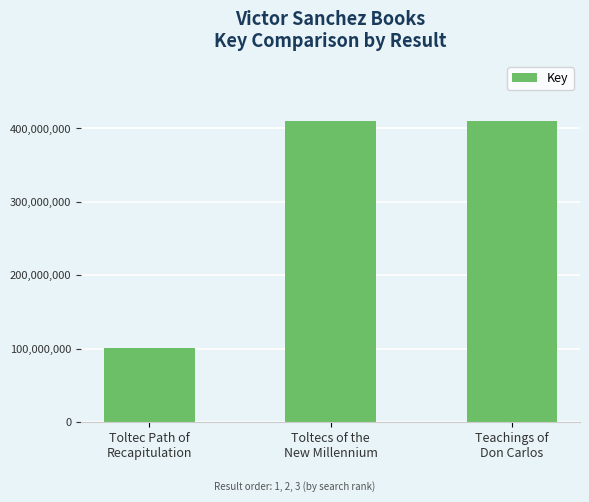

What is the smallest value displayed?

100434563